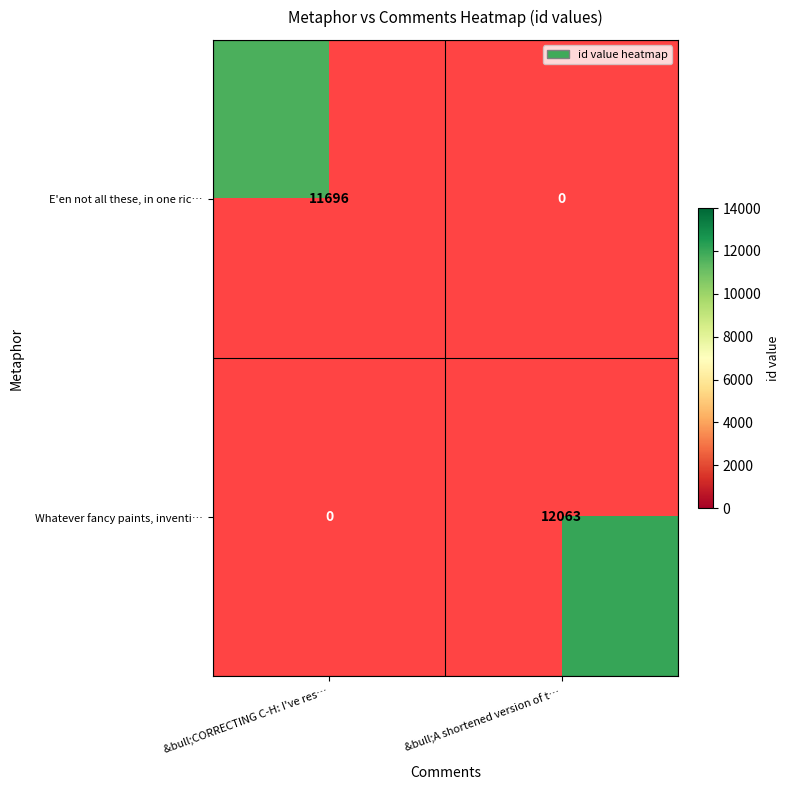

True or false: E'en not all these, in one ric… has a value of 17090 at &bull;CORRECTING C-H: I've res….

False